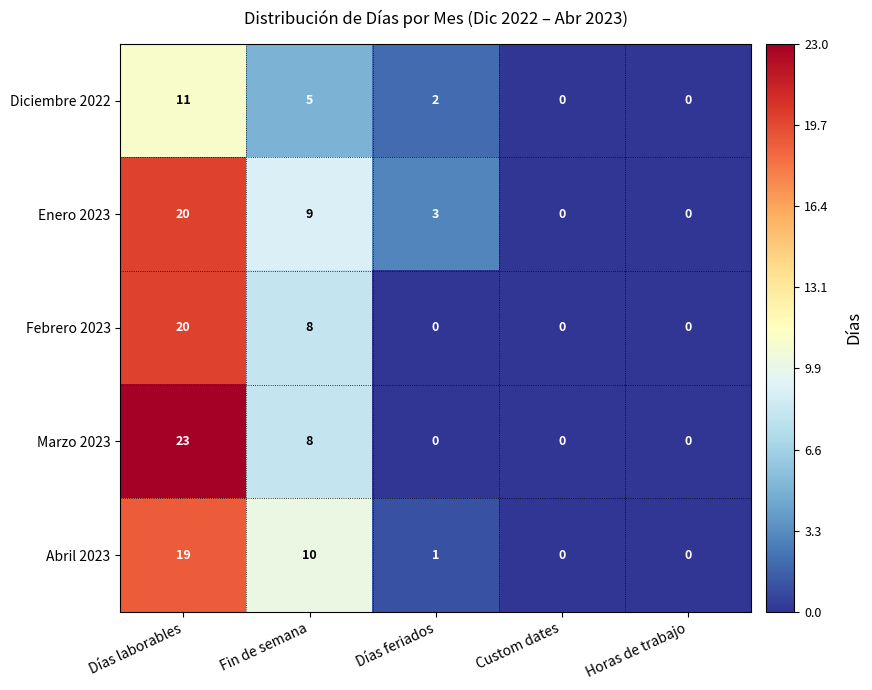

What is the difference between the maximum and minimum values in the Febrero 2023 series?

20